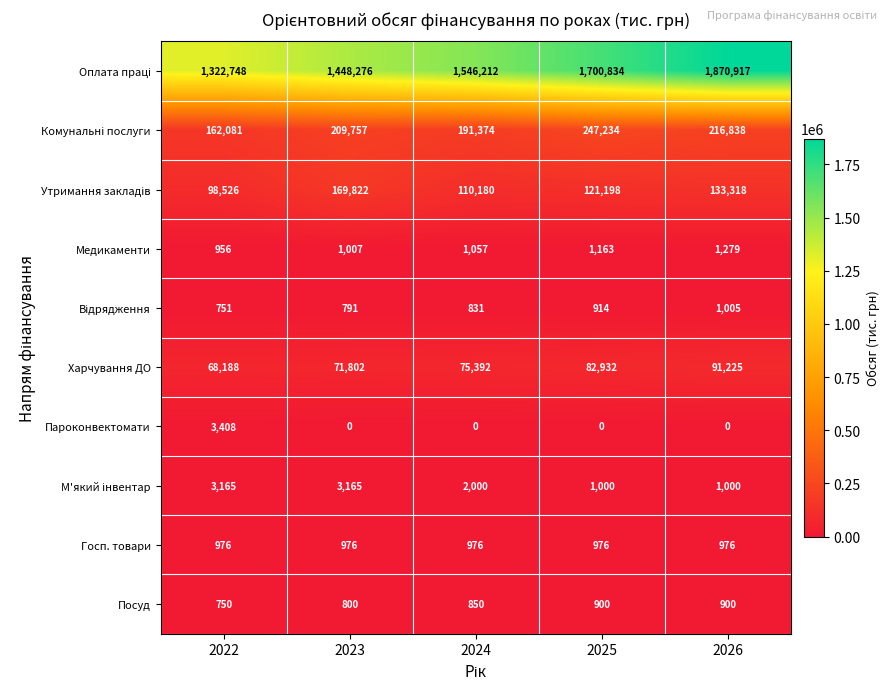

The Медикаменти series shows 1373 at 2023. True or false?

False